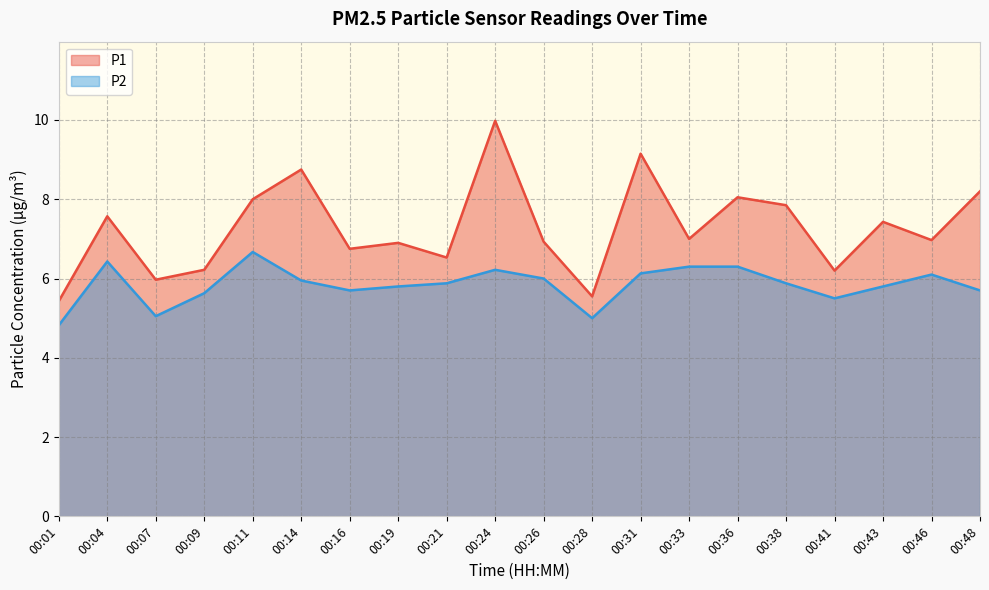

What is the difference between the second highest and second lowest values in the P2 series?

1.4